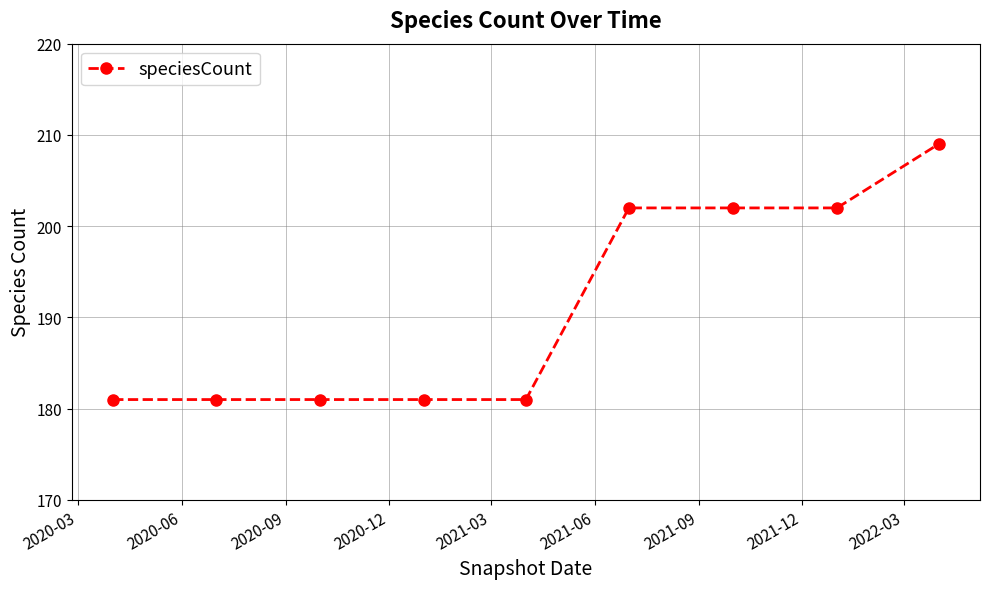

What is the average value?

191